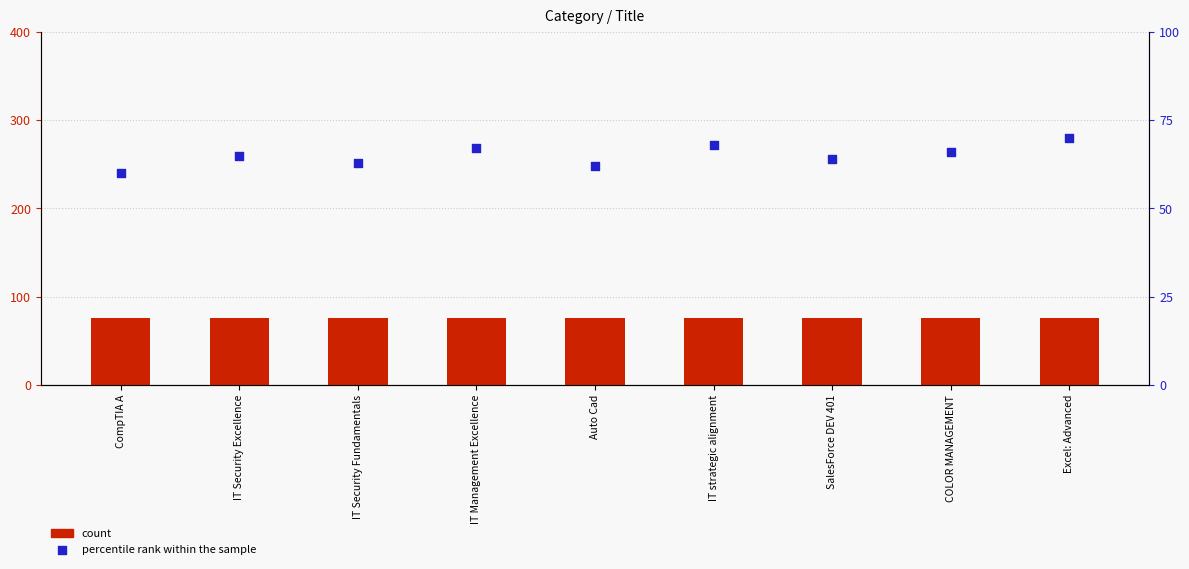

At which category is the sum across all series the highest?

Excel: Advanced